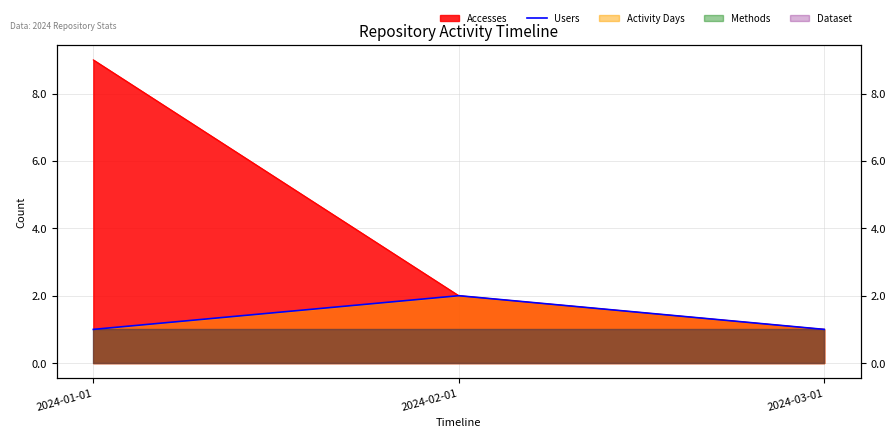

Which label corresponds to the smallest value in the chart?

2024-01-01